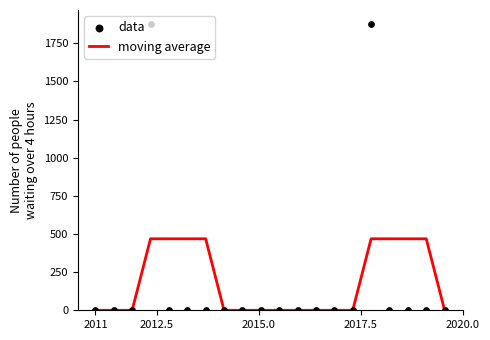

Which series contains the highest Y value?

data